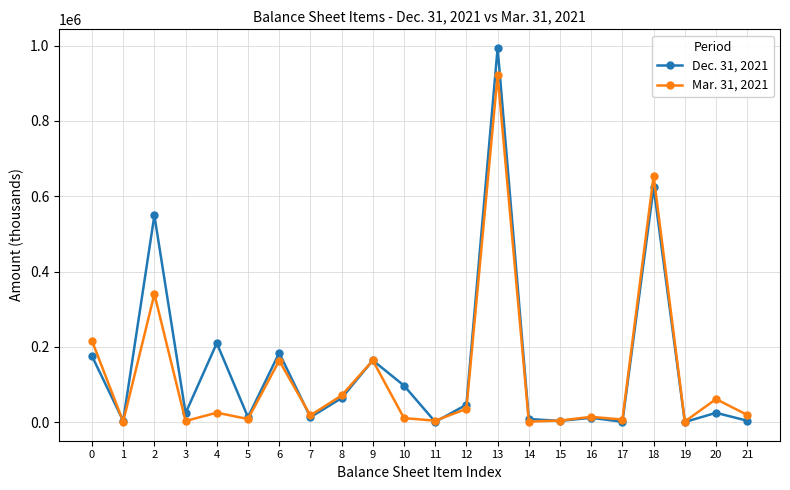

True or false: Mar. 31, 2021 has more than 1 interior local peaks.

True